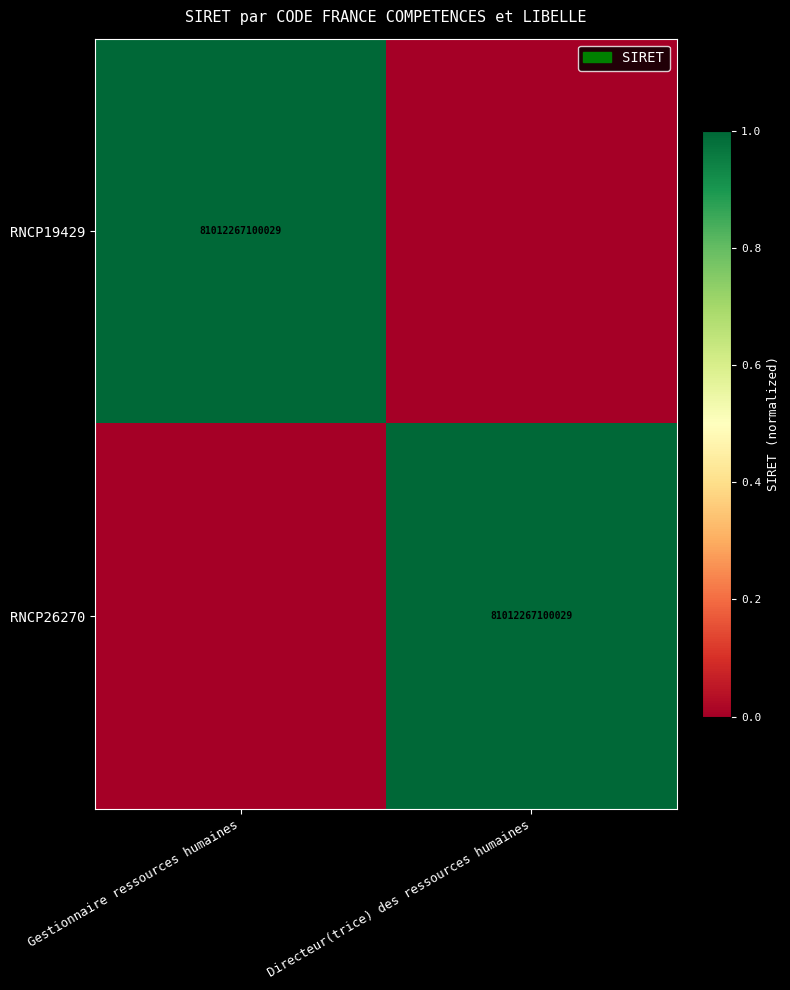

The value of RNCP26270 at Directeur(trice) des ressources humaines is 114159826373468. True or false?

False